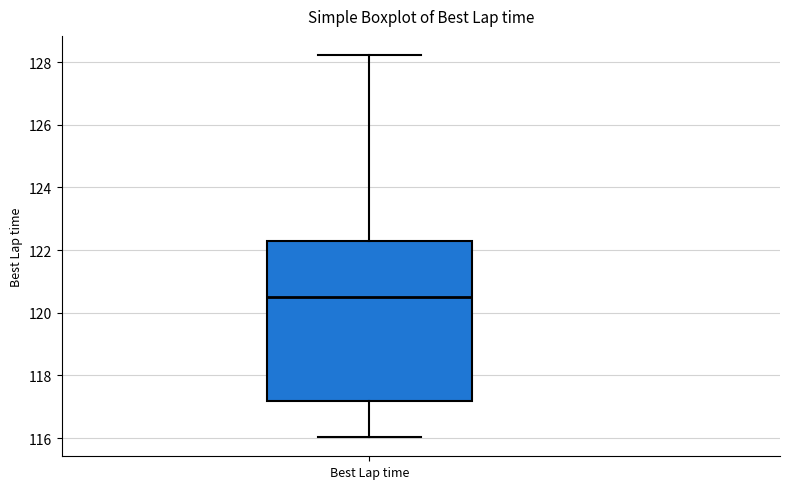

Read this box plot against the y-axis: the position of the median line, the range covered by the box, and the ends of both whiskers. The values are not printed on the chart, so give them approximately, as read against the axis.

median 120.6, box 117.2 to 122.4, whiskers 116.0 to 128.2